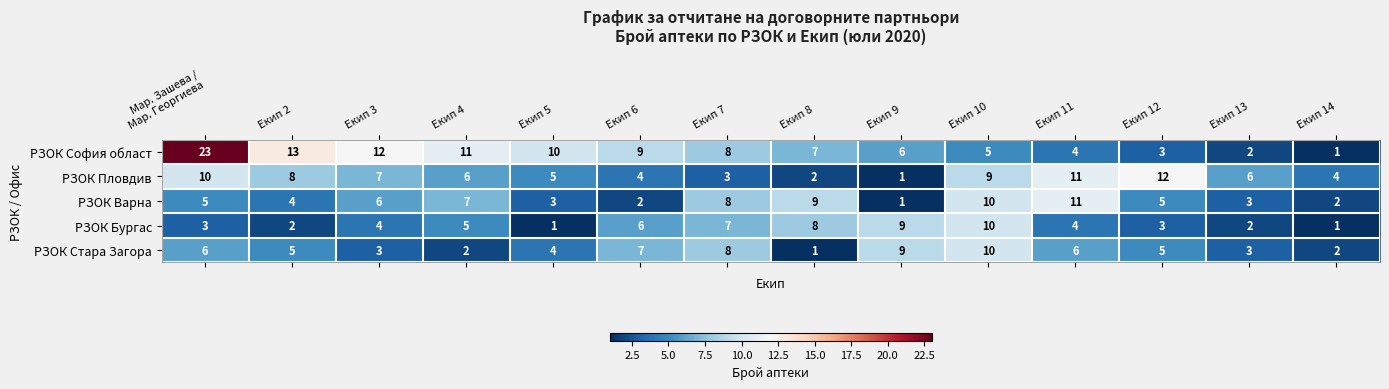

At which label is РЗОК Варна closest to 6?

Екип 3